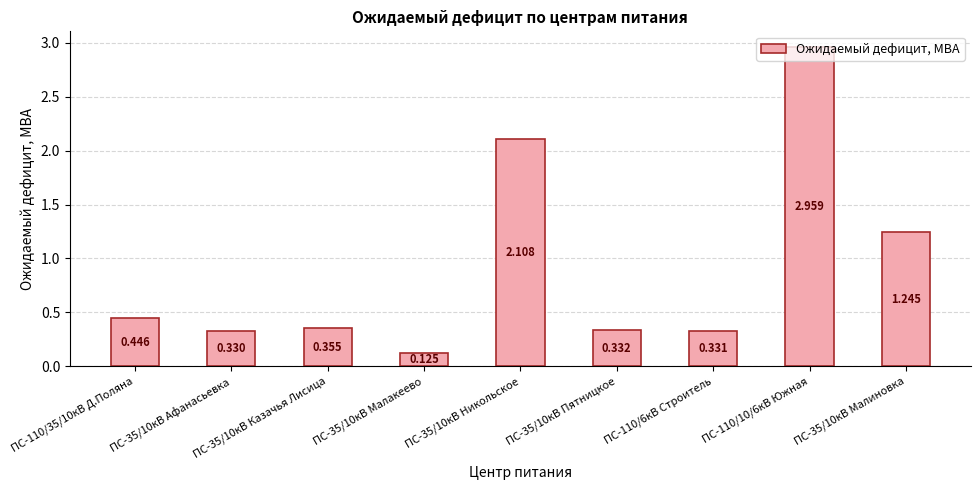

Which category has the highest value across all series?

ПС-110/10/6кВ Южная